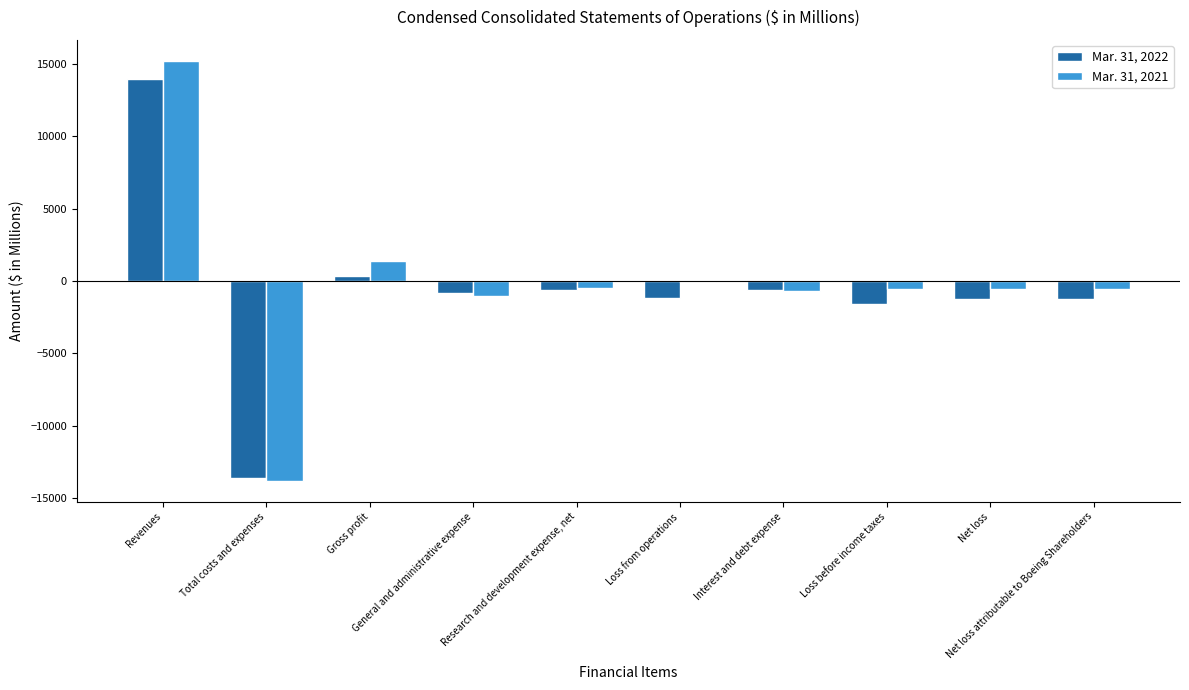

What is the total value across all series at Loss from operations?

-1252